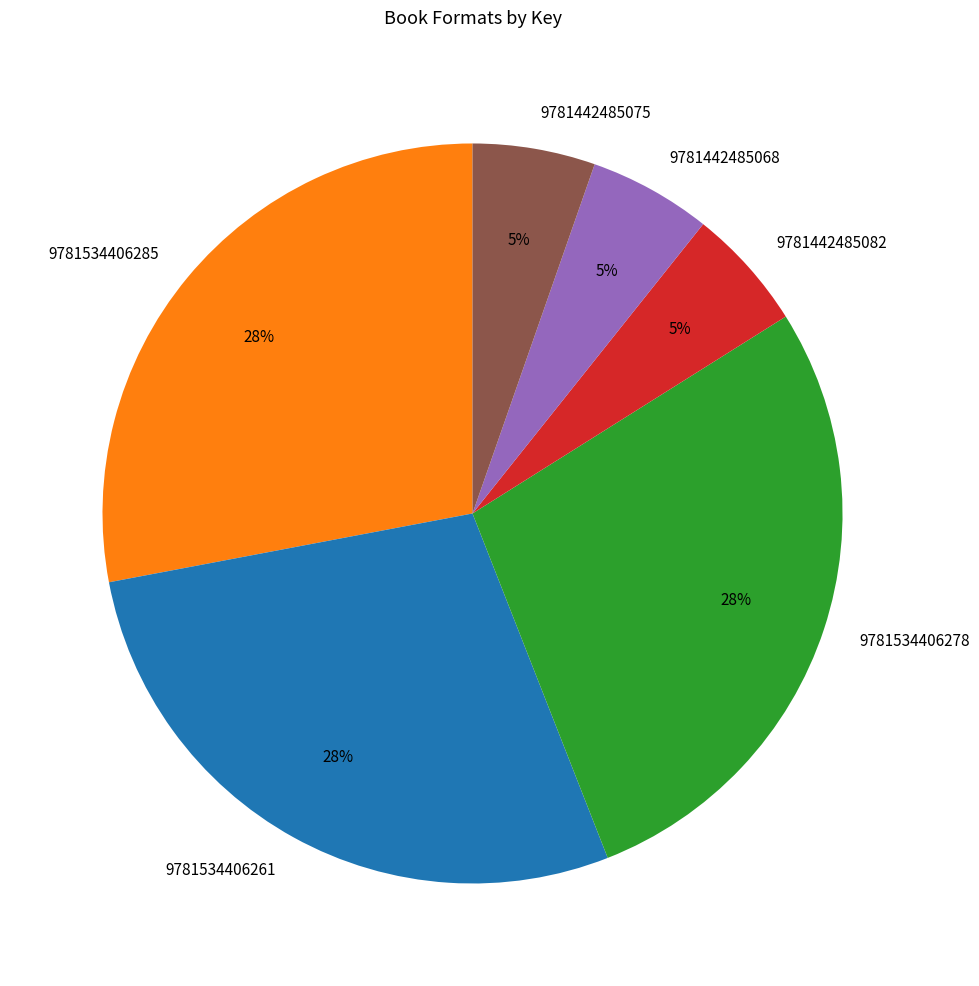

Combined, do 9781442485075 and 9781534406285 account for over 50%?

No